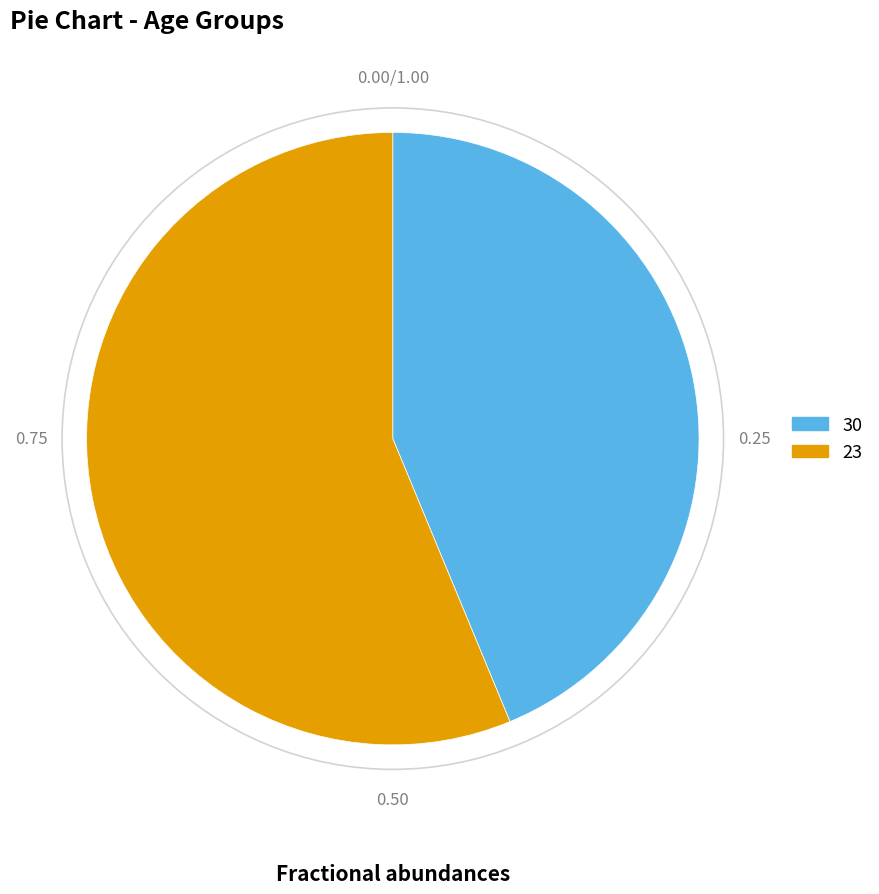

Rank the categories by value from lowest to highest.

30, 23